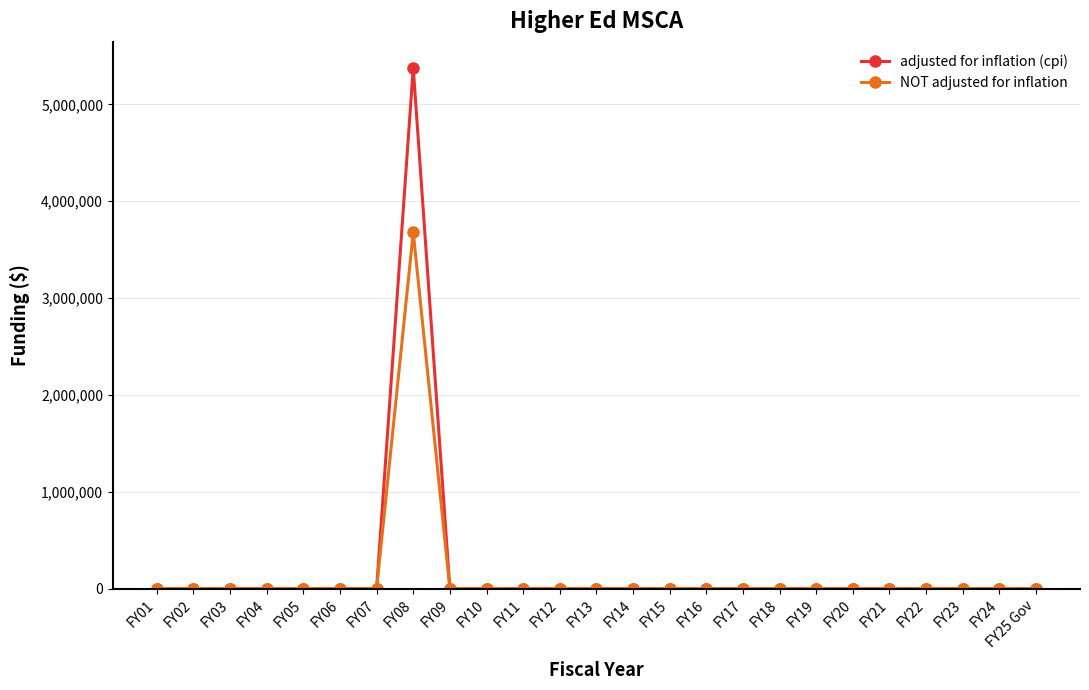

Which series has the widest spread of values?

adjusted for inflation (cpi)